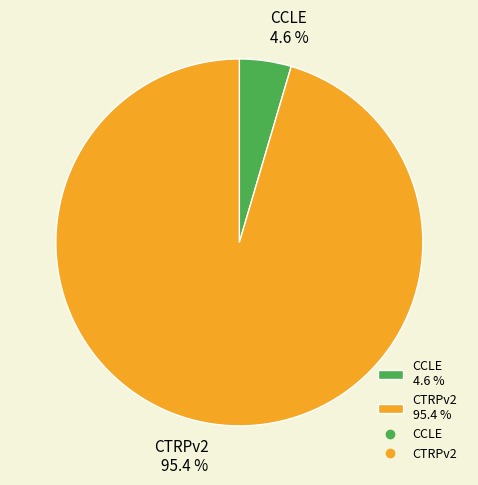

To the nearest percent, what is the combined percentage of CTRPv2 and CCLE?

100%